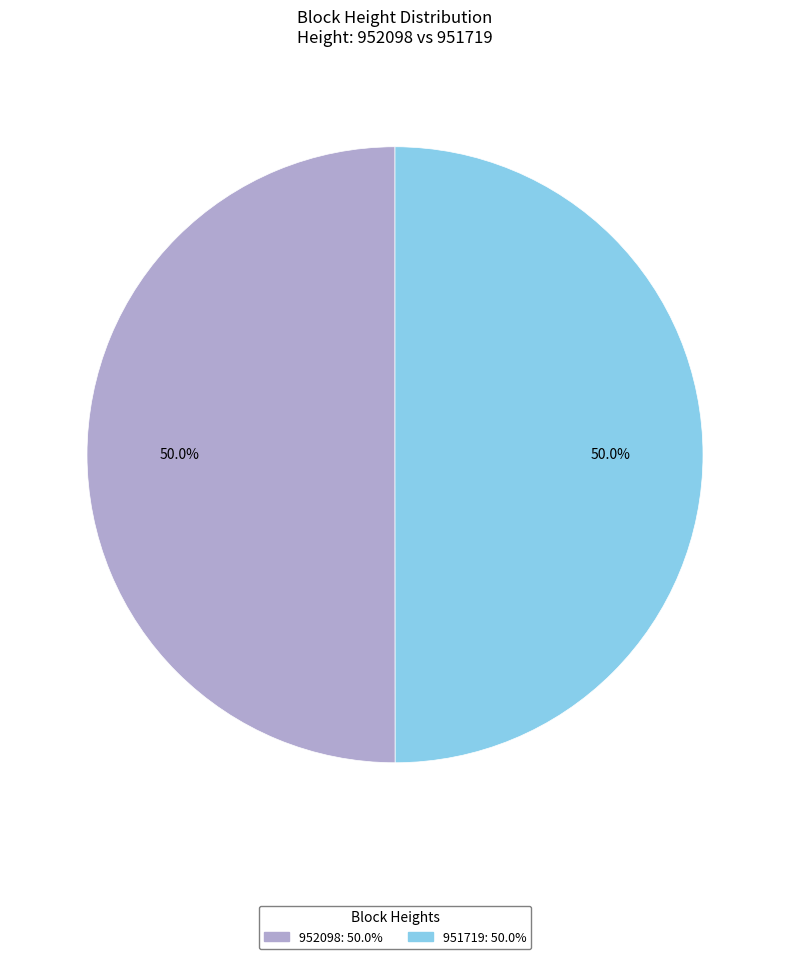

What is the ratio of the value at 952098 to the value at 951719?

1.0